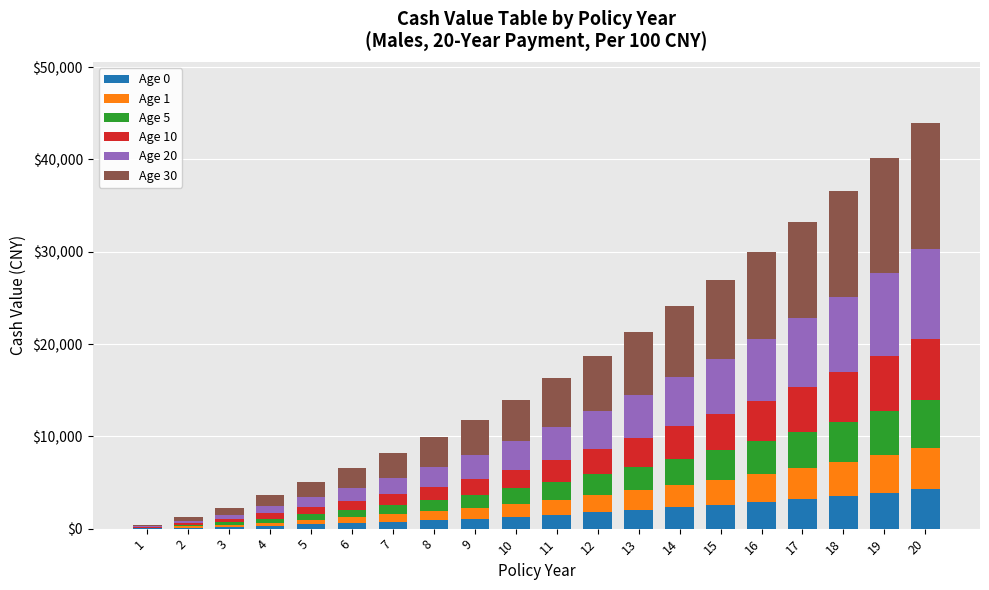

What is the average value of the Age 10 series?

2607.0